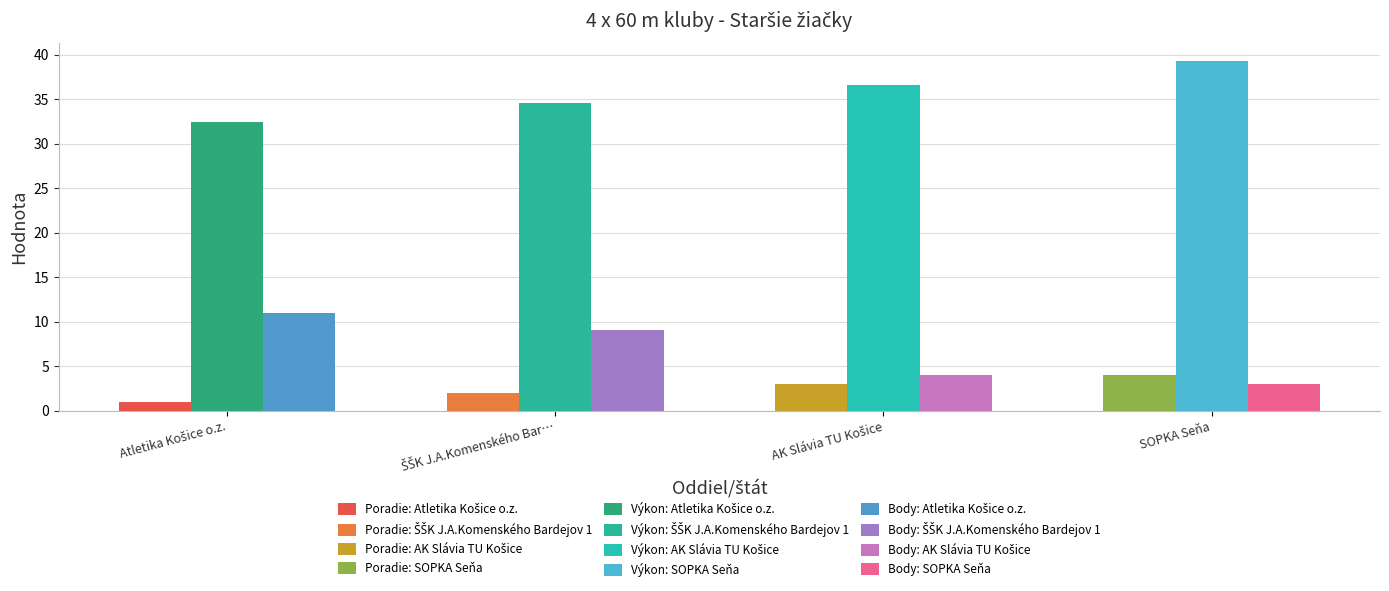

At how many categories does at least one series exceed 6?

4